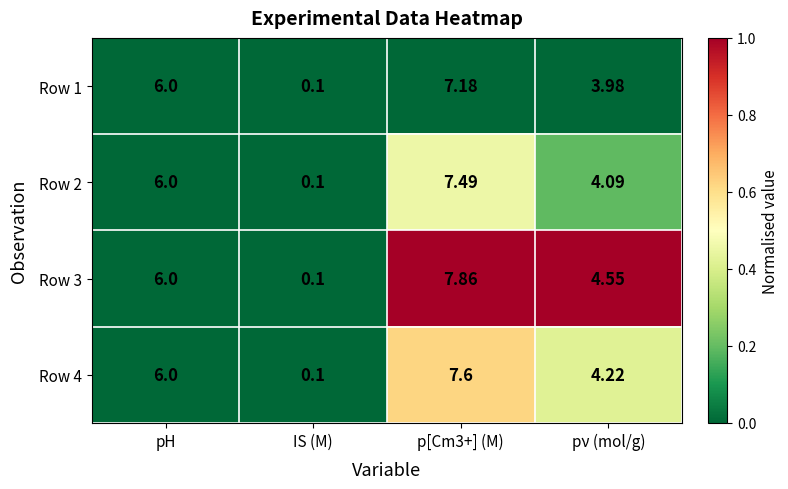

Where is Row 4 nearest to the value 3?

pν (mol/g)